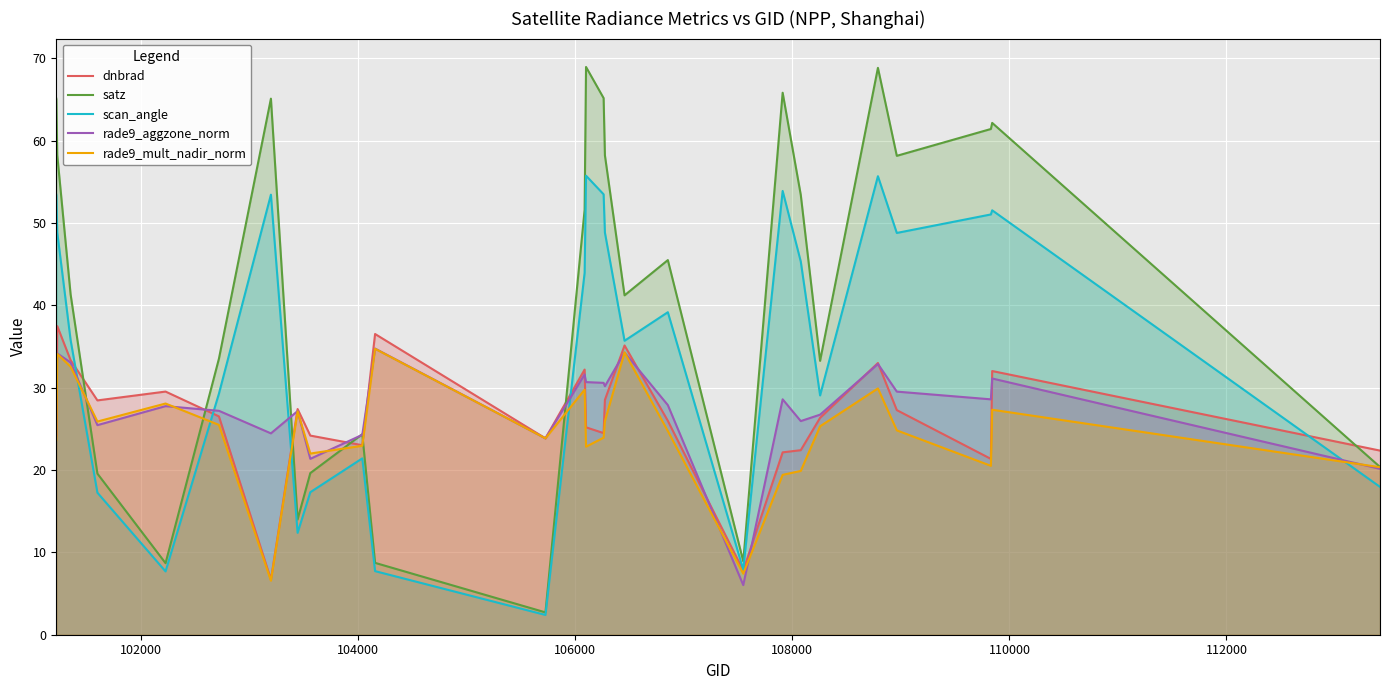

After their last crossing, which series has the higher values: scan_angle or rade9_aggzone_norm?

rade9_aggzone_norm